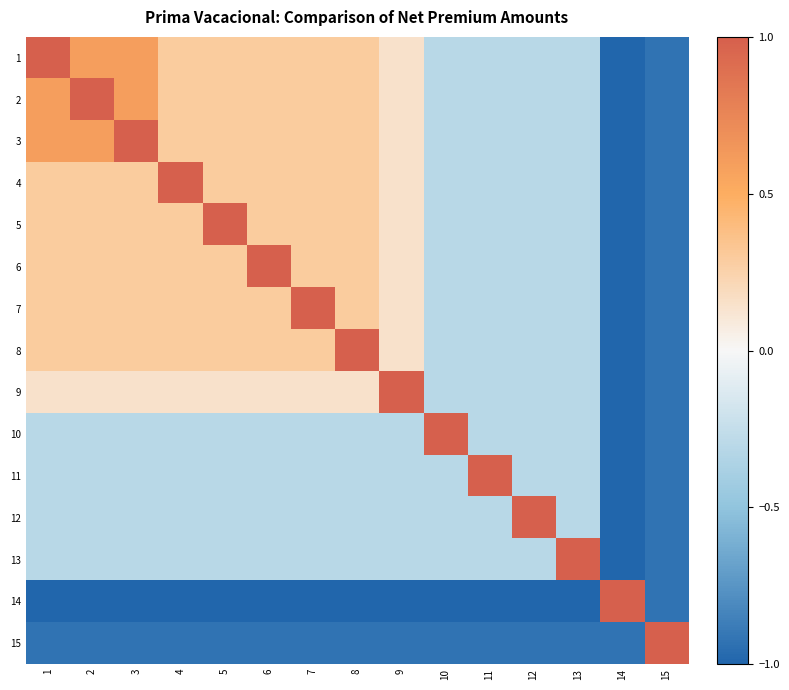

What is the total value across all series at 10?

-4.7